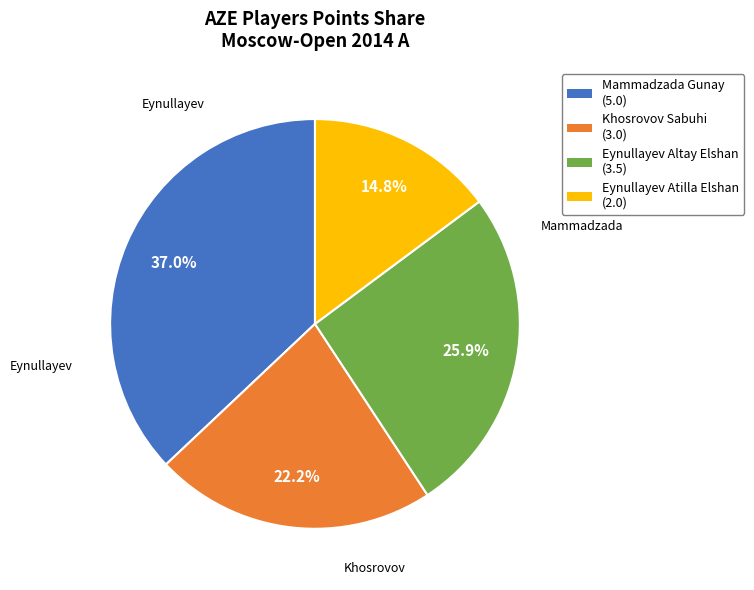

To the nearest percent, what is the difference between the largest and smallest slice percentages?

22%